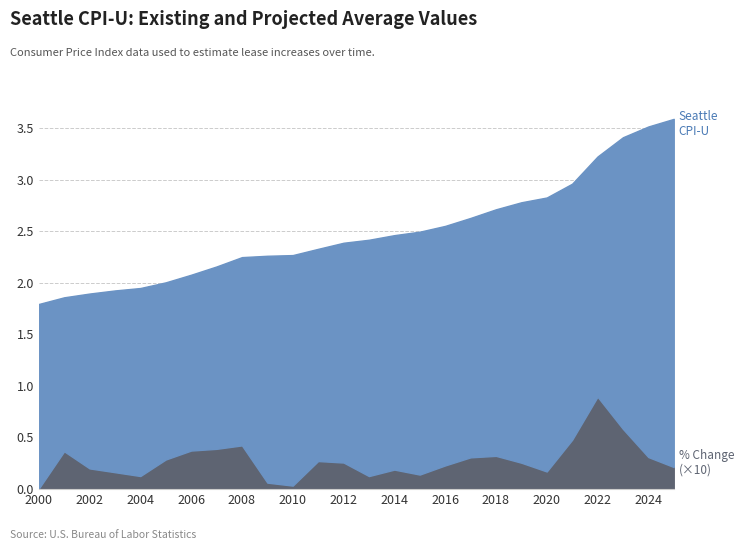

At which label does Seattle CPI-U first exceed 2?

2005